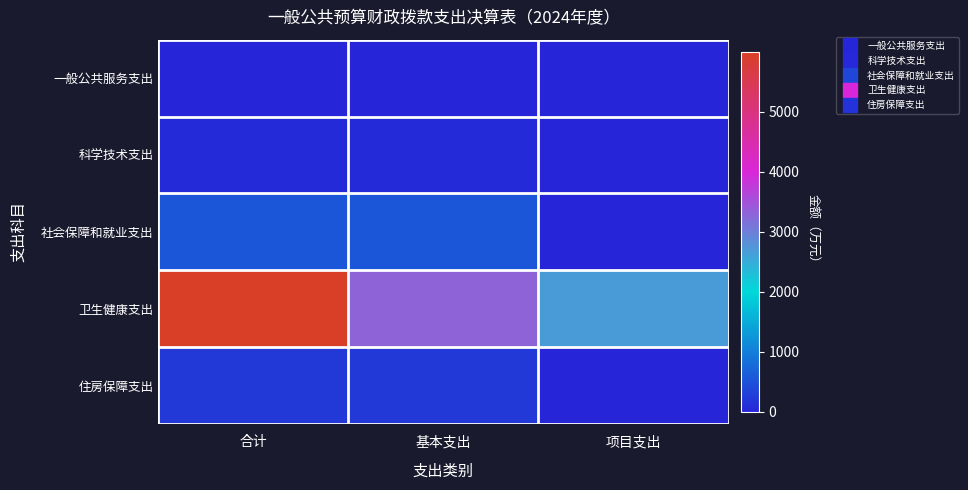

At how many categories does at least one series exceed 3940?

1